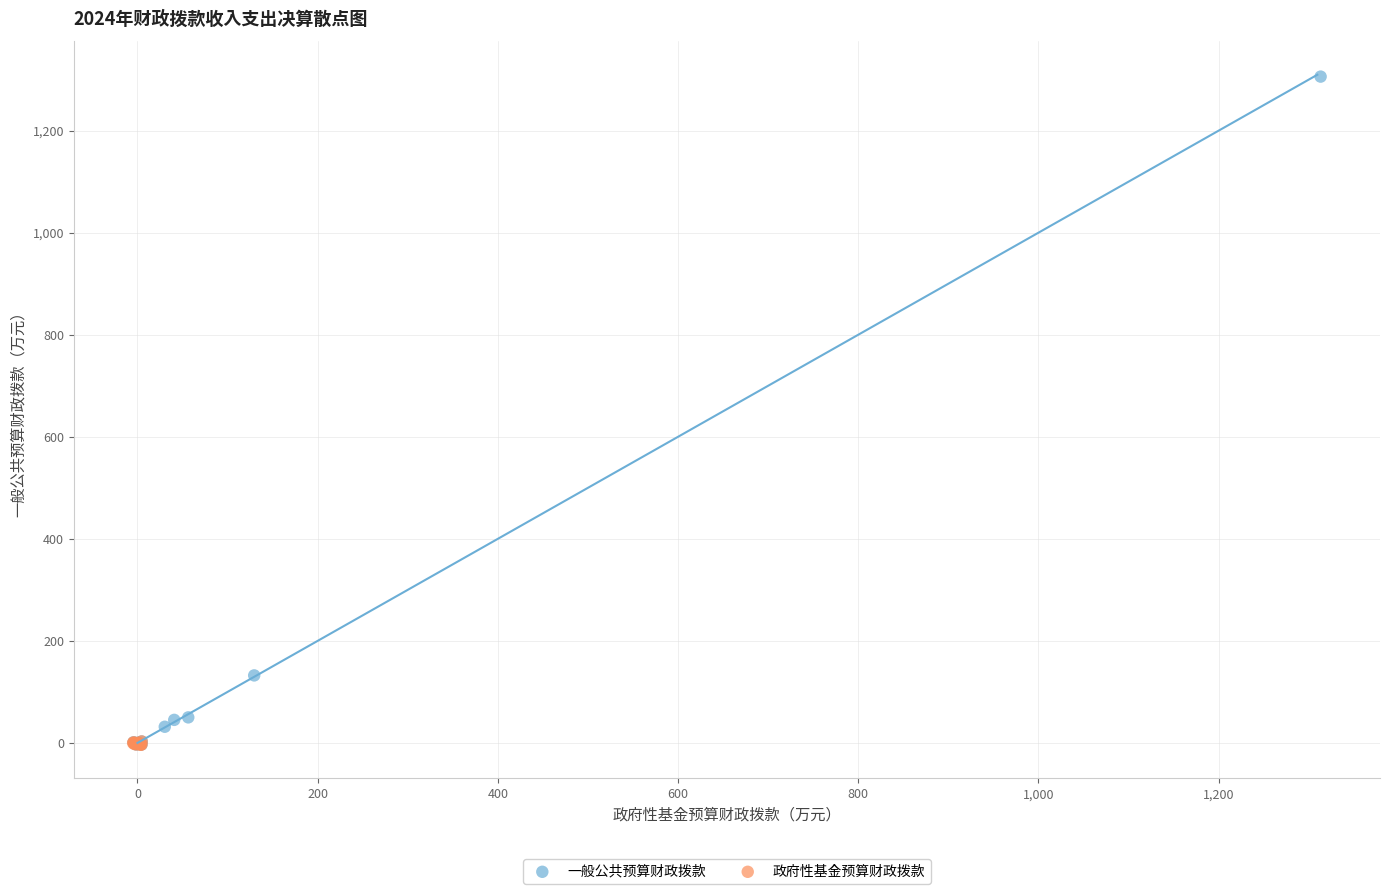

Which series has the largest Y range (max minus min)?

一般公共预算财政拨款